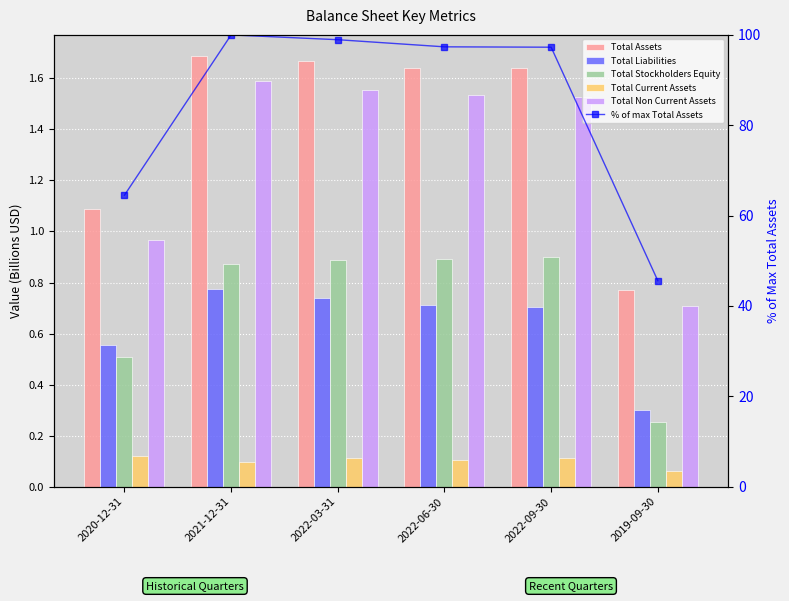

What is the sum of the Total Non Current Assets values at 2022-03-31 and 2022-06-30?

3.1